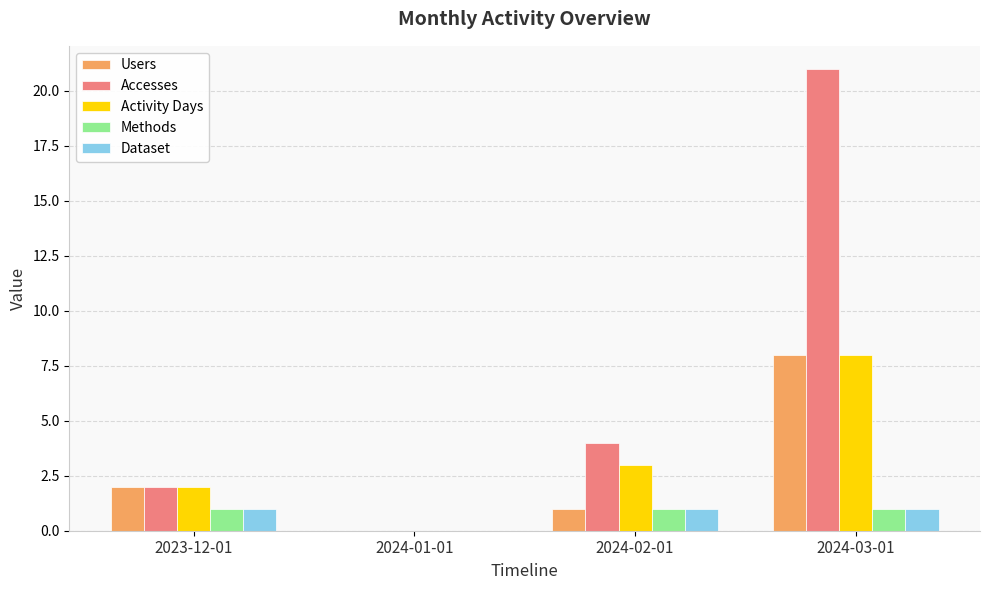

Which series changed the most between 2023-12-01 and 2024-03-01?

Accesses